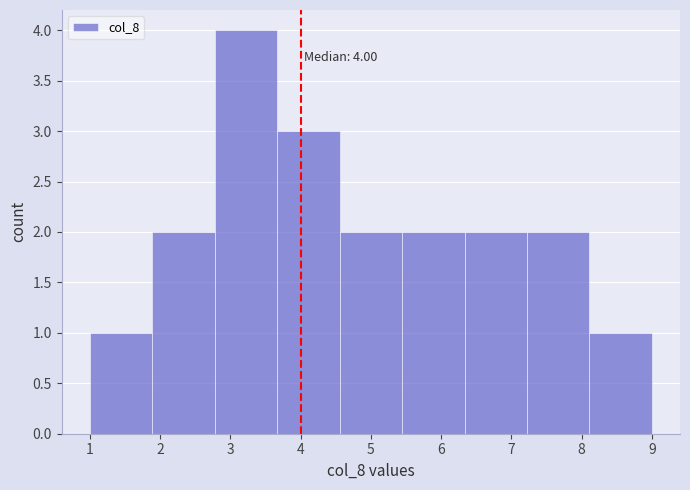

Which range on the x-axis has the tallest bar?

2.8 to 3.7